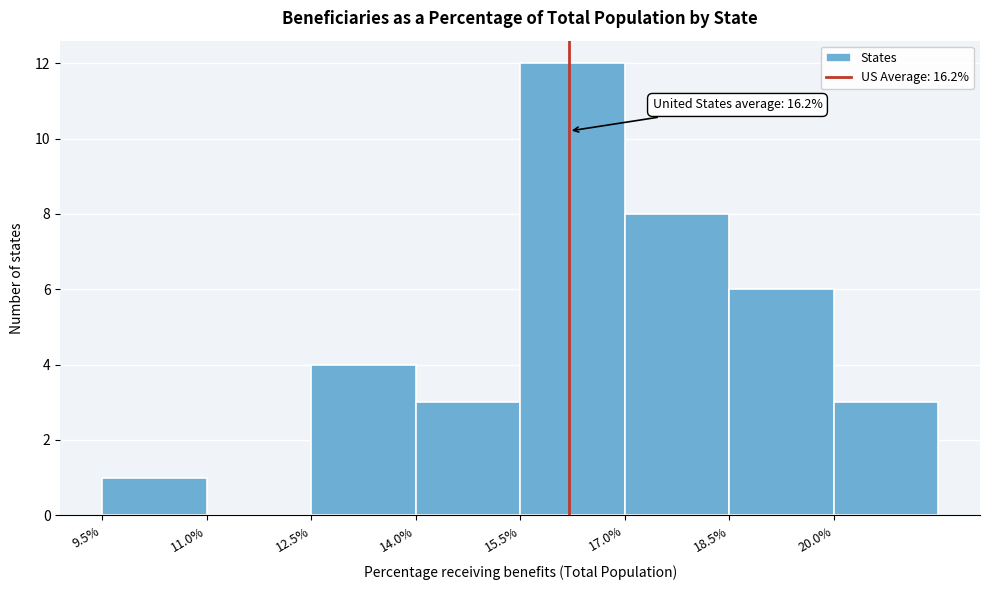

Over which range of the x-axis is the bar tallest?

15.5 to 17.0